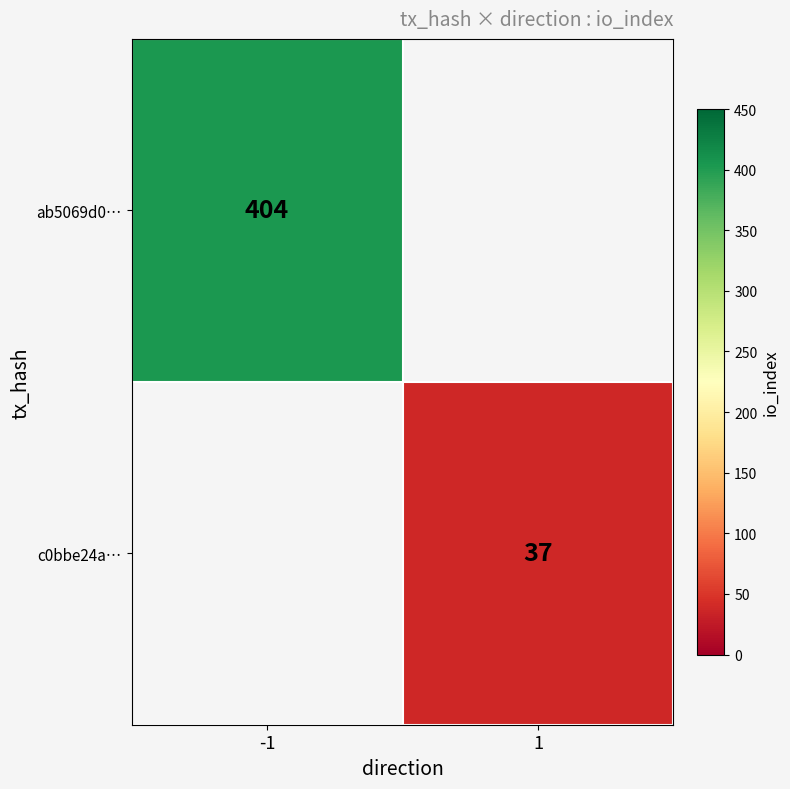

The c0bbe24a… series shows 37 at 1. True or false?

True